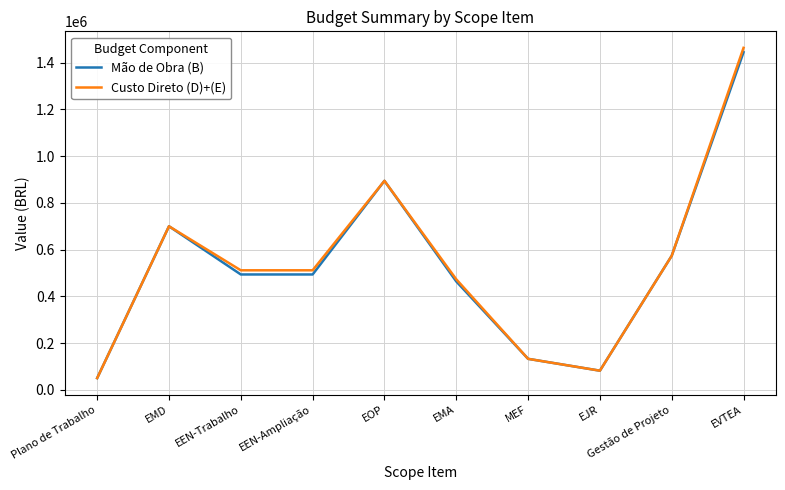

True or false: Mão de Obra (B) has a value of 81727.5 at EJR.

True